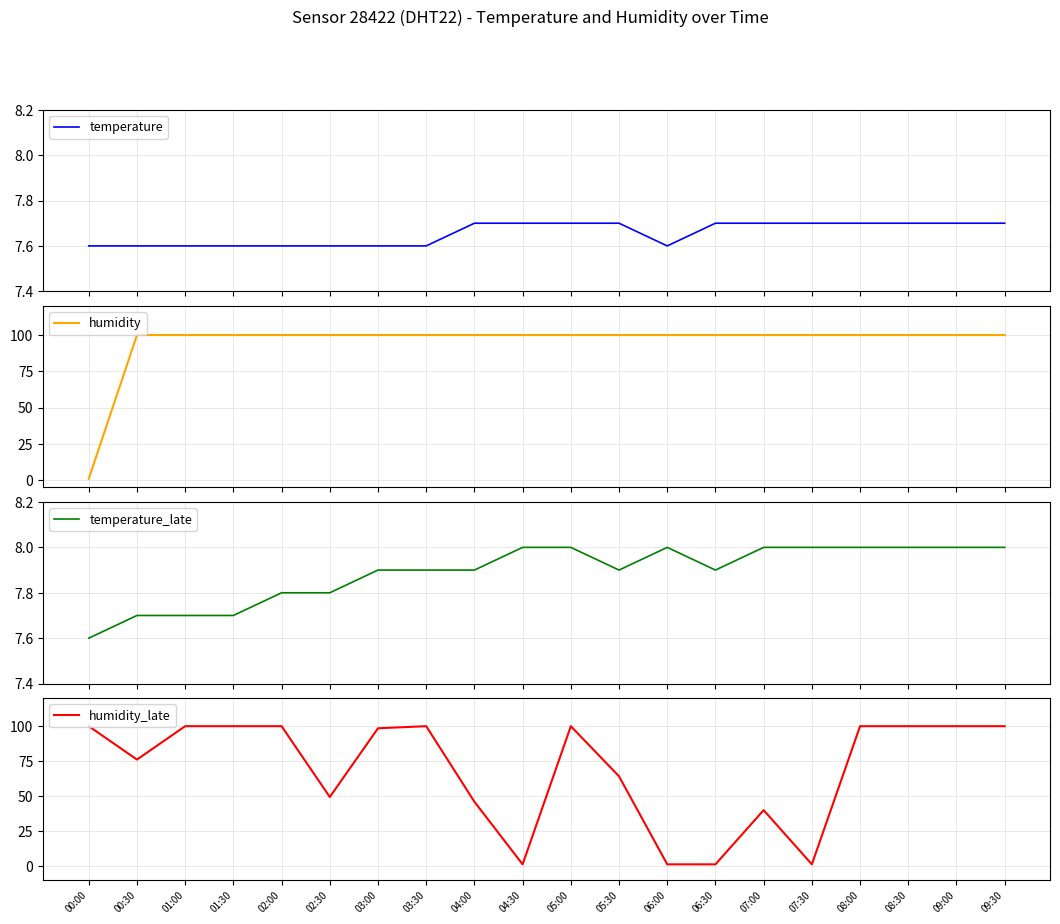

At which category does the chart reach its minimum across all series?

00:00